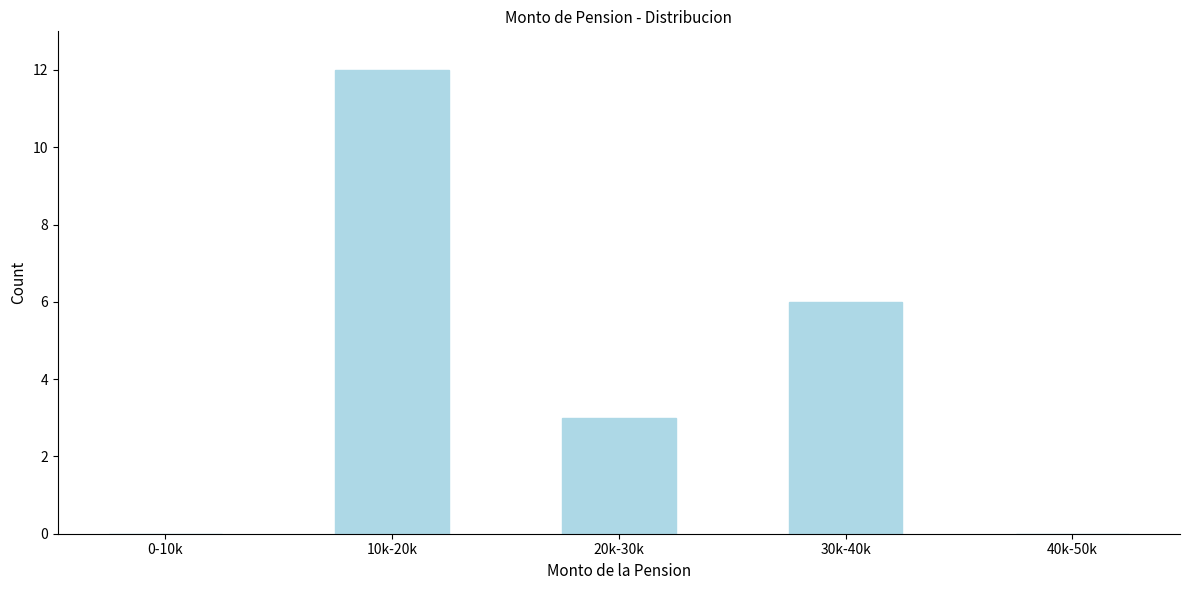

Reading right to left, extract all data points from this chart.

40k-50k=0	30k-40k=6	20k-30k=3	10k-20k=12	0-10k=0